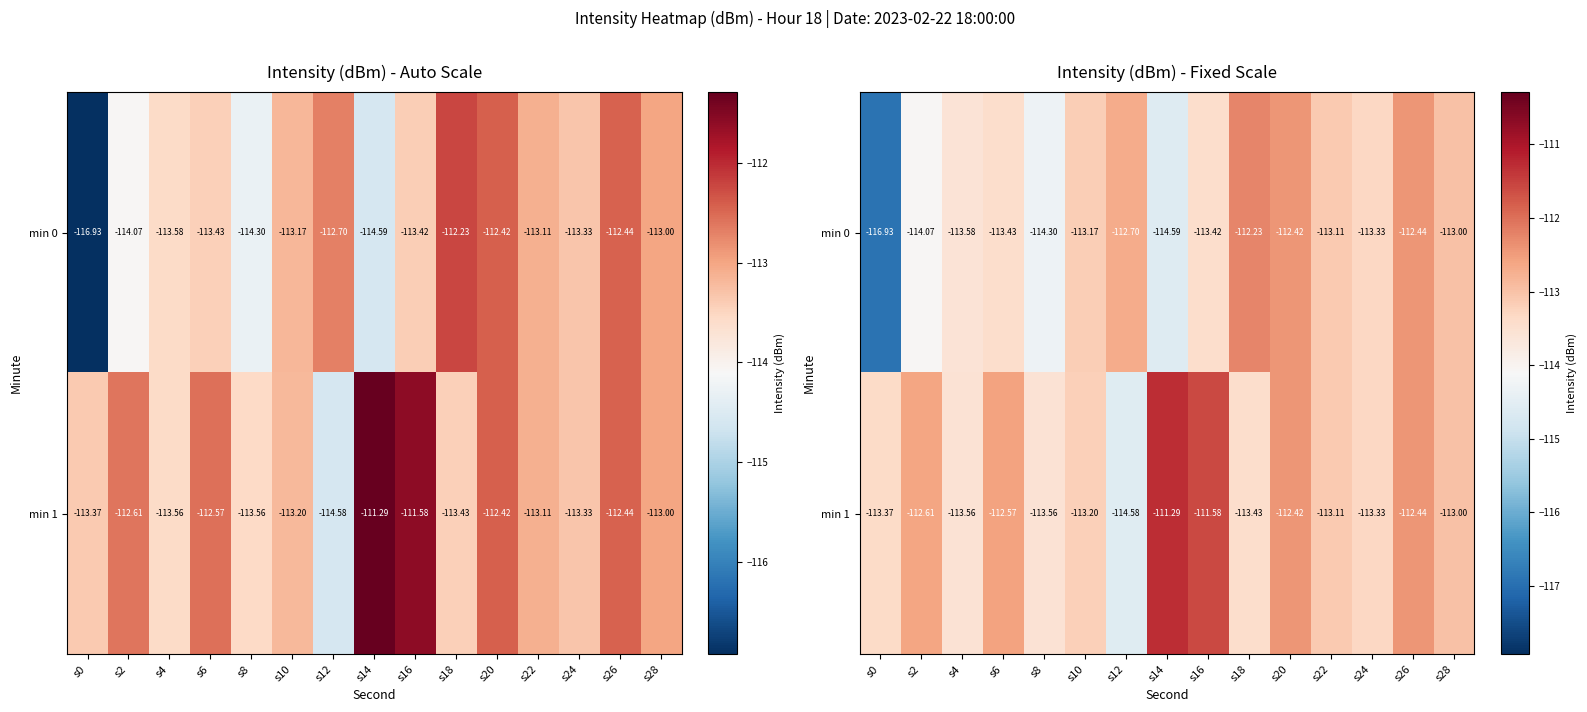

What is the total value across all series at s24?

-226.7